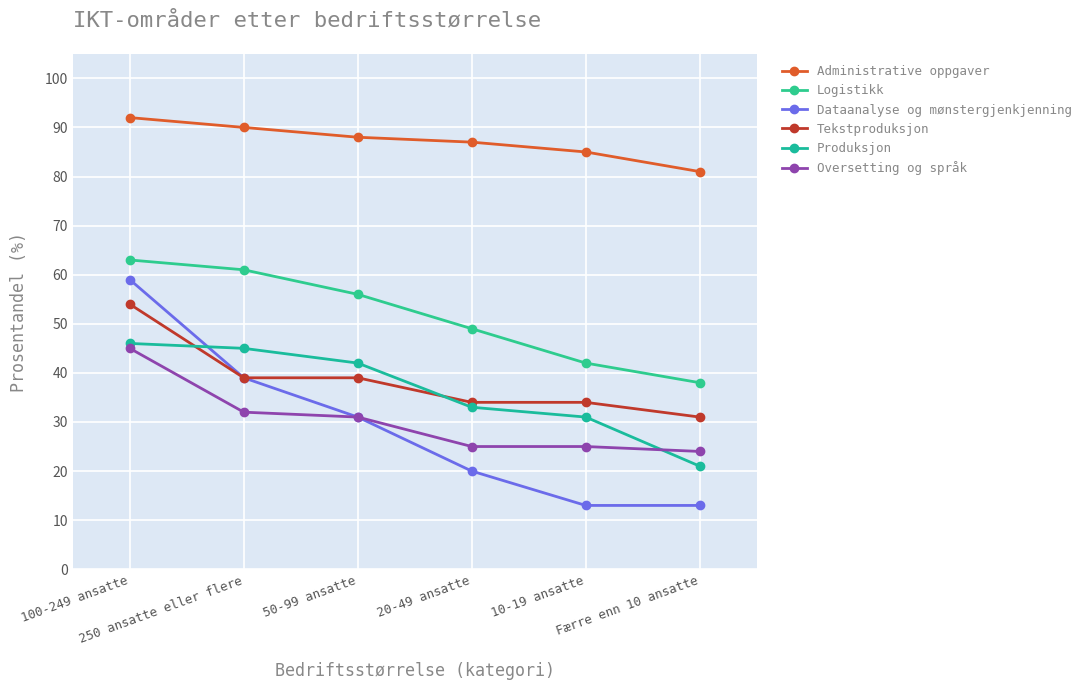

How many values in the Tekstproduksjon series are below 39?

3